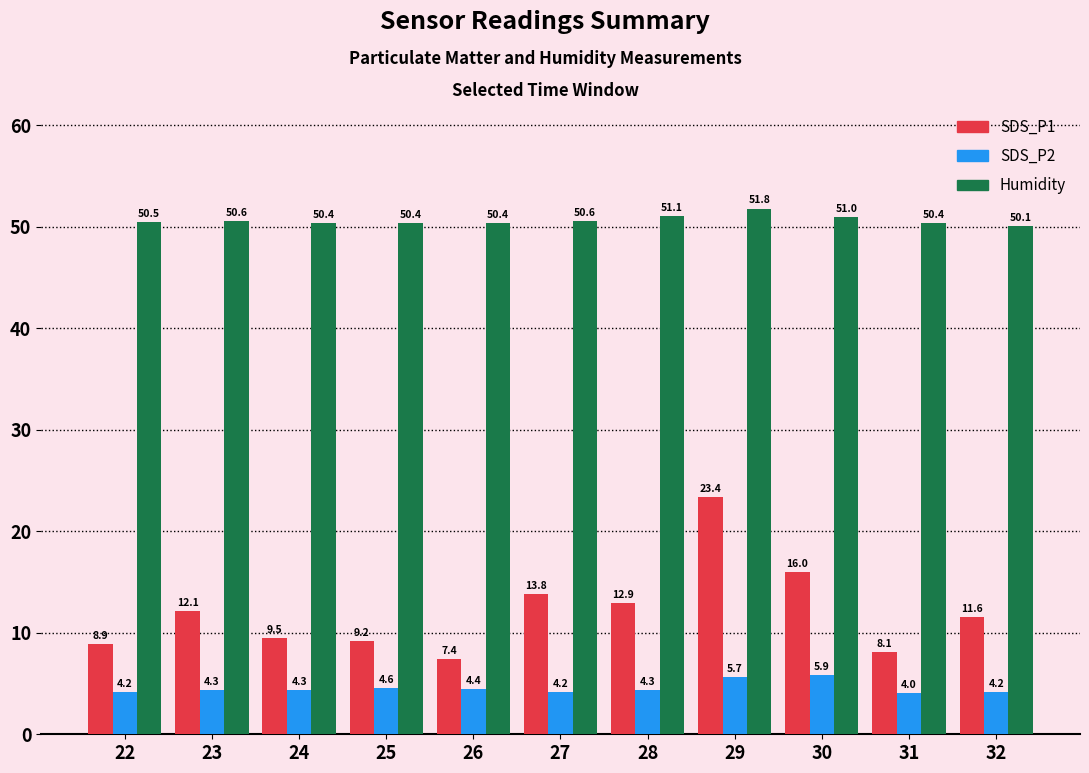

Rank the series at 24 from lowest to highest value.

SDS_P2, SDS_P1, Humidity